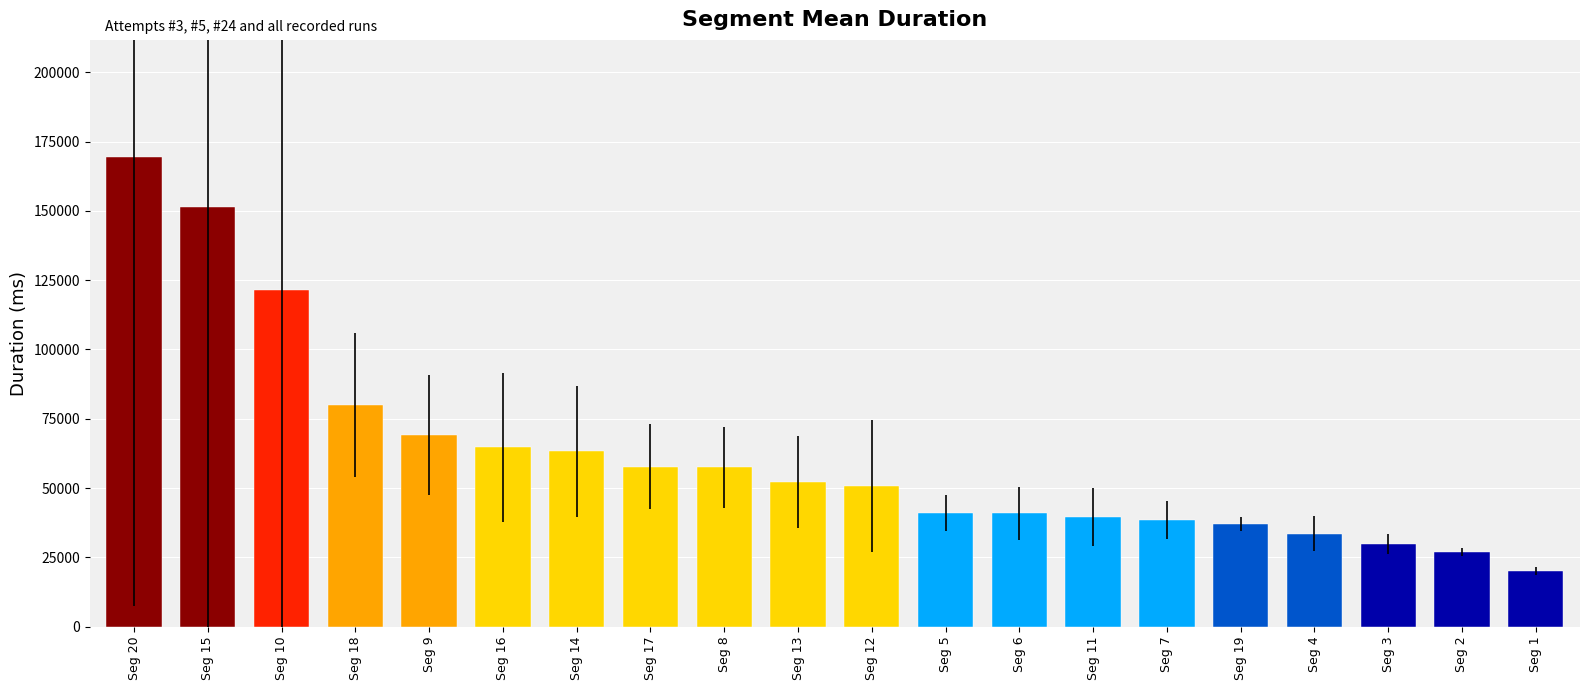

What is the value of the 15th bar from the left?

38461.5